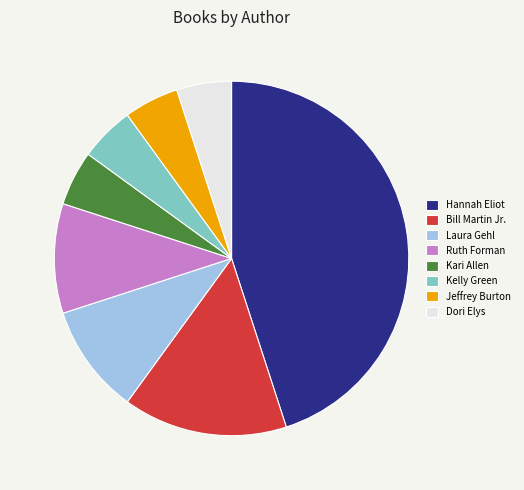

True or false: Kelly Green accounts for 5% of the total.

True